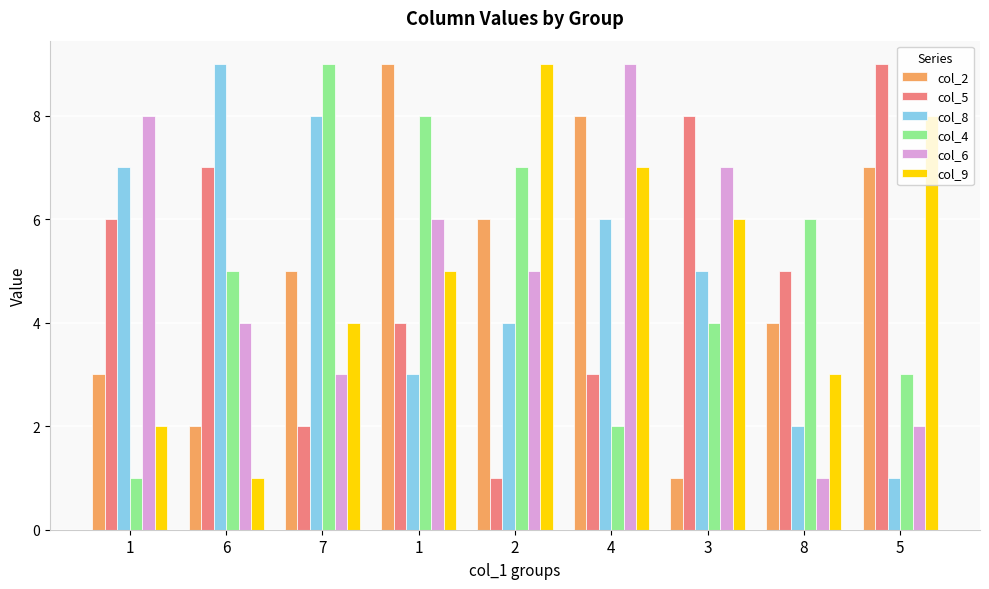

What are all the series names shown in the legend?

col_2, col_5, col_8, col_4, col_6, col_9